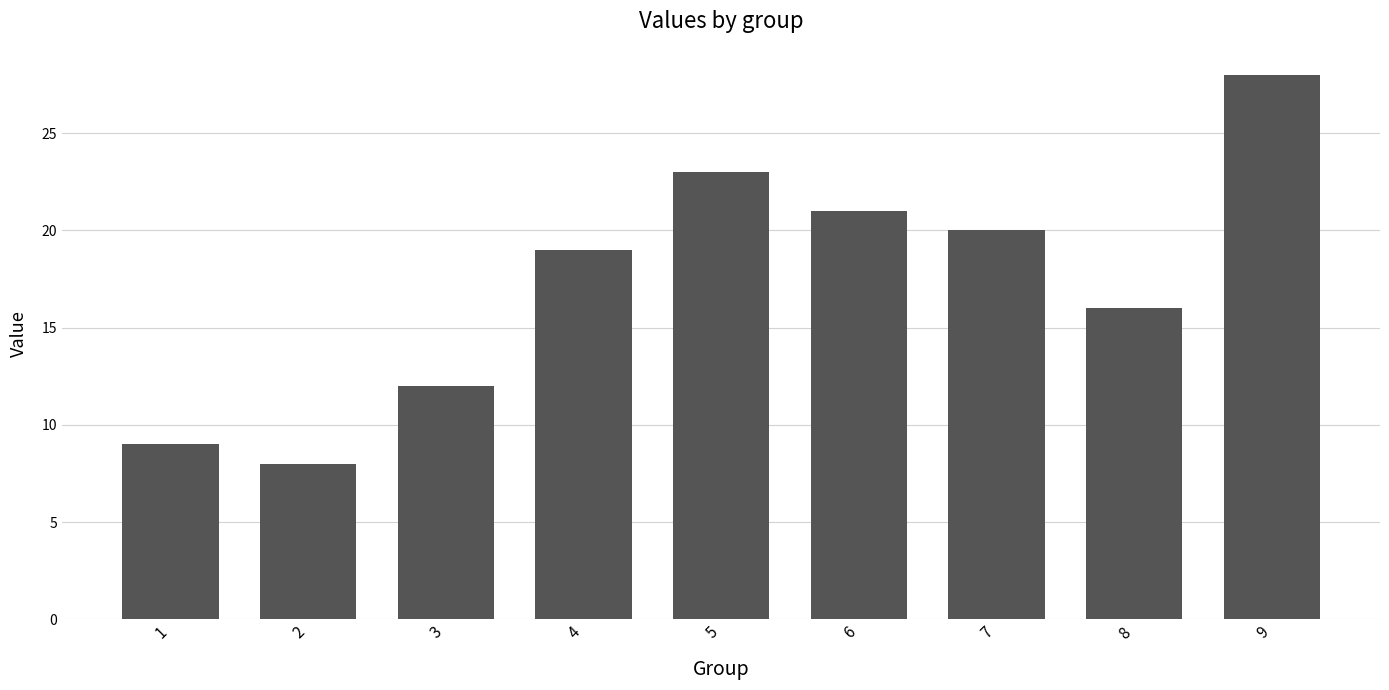

What is the ratio of the value at 8 to the value at 9?

0.6